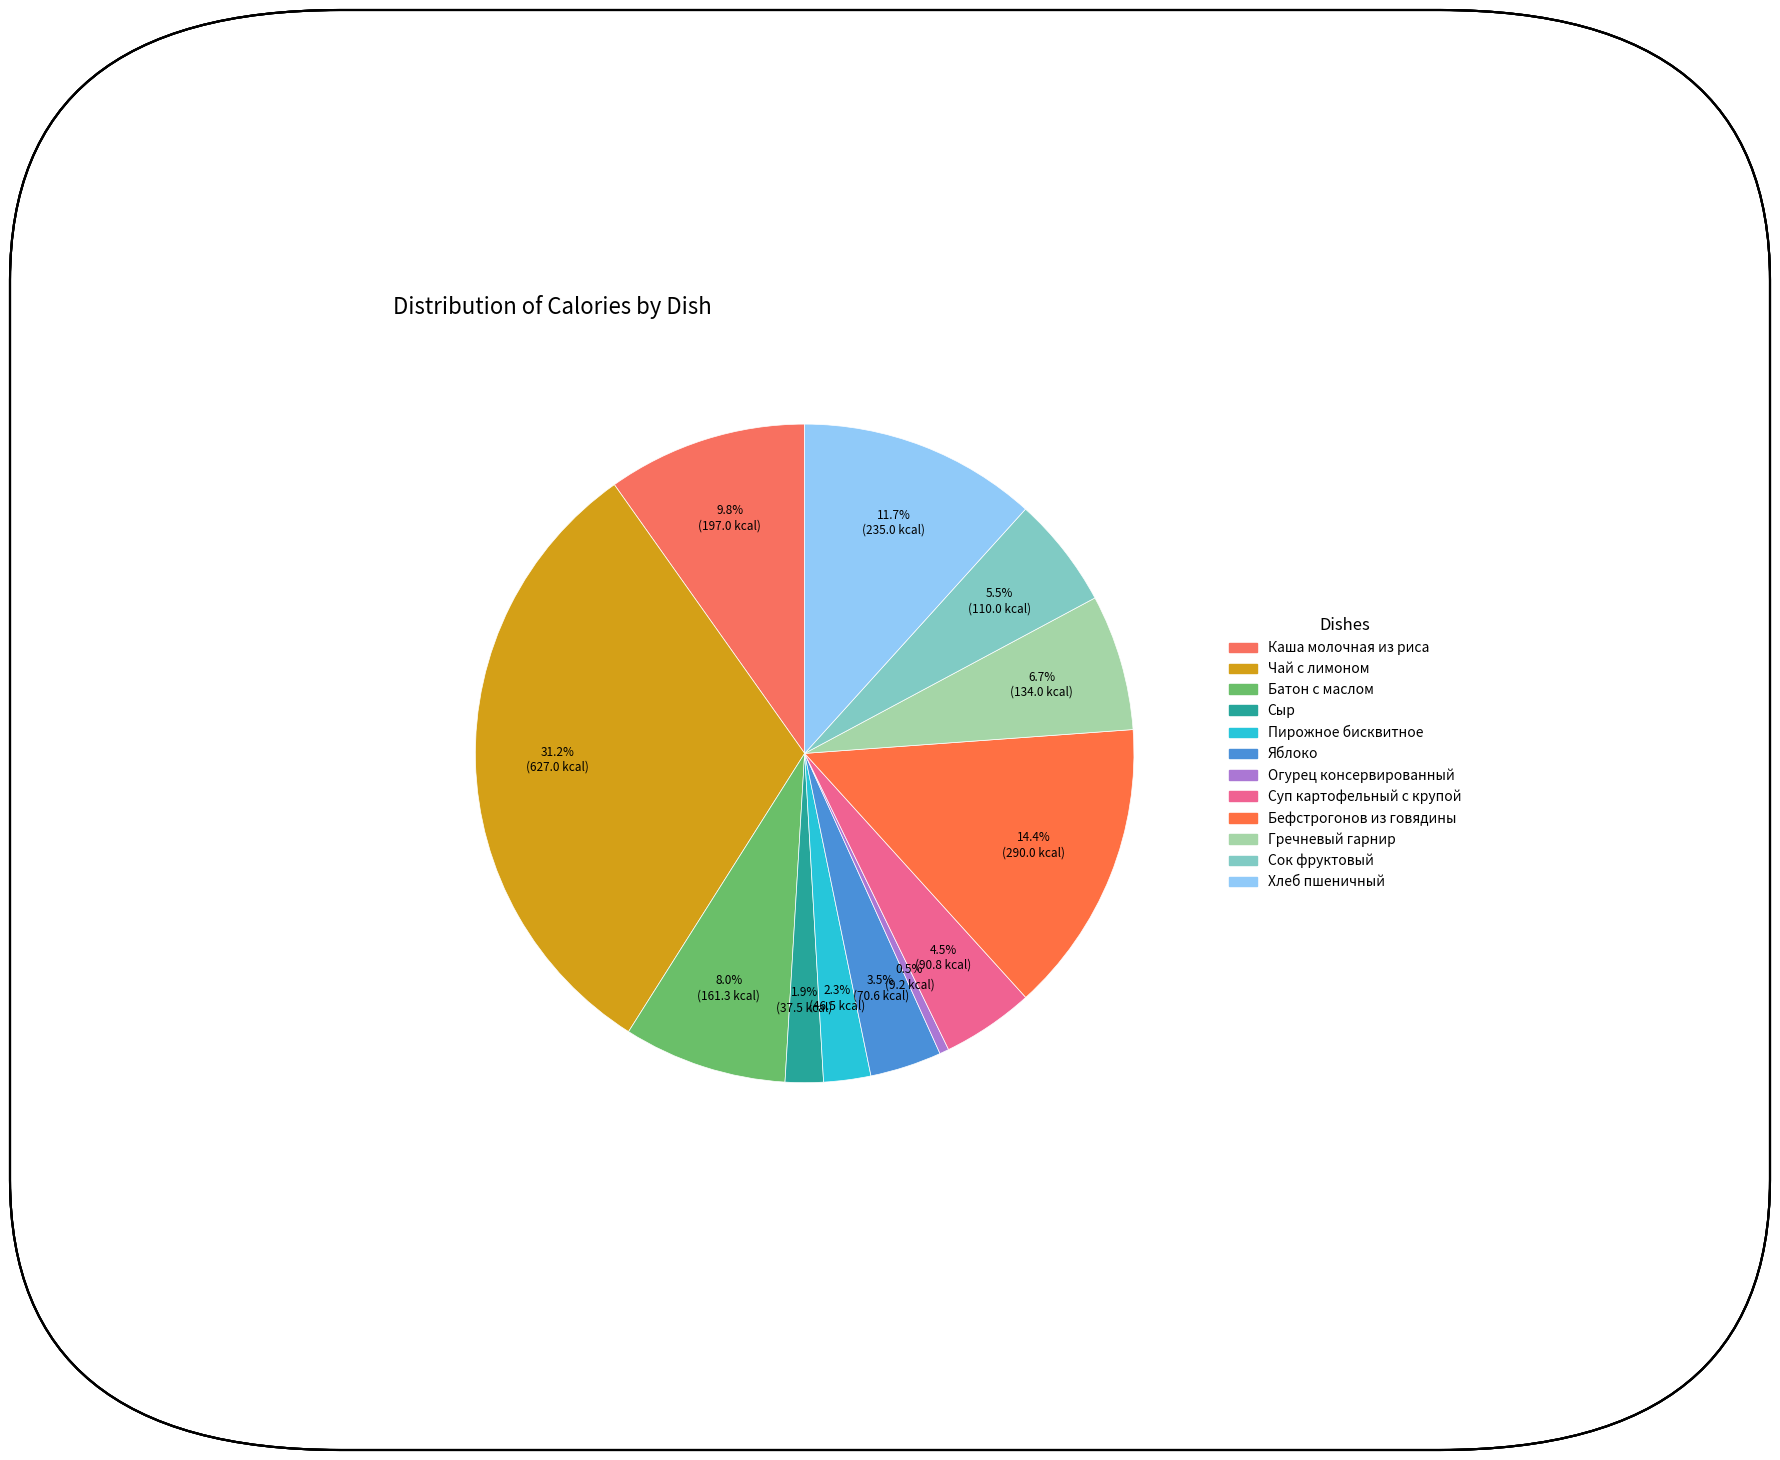

How many segments does this pie chart have?

12